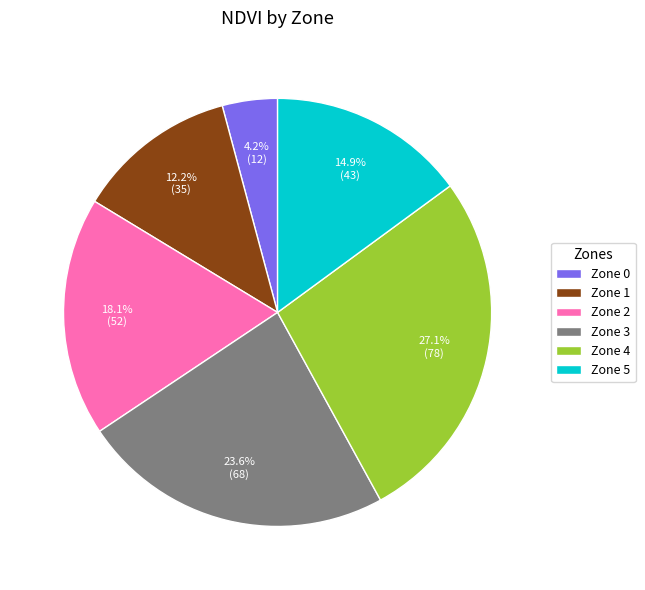

What portion of the pie excludes Zone 3?

76.4%